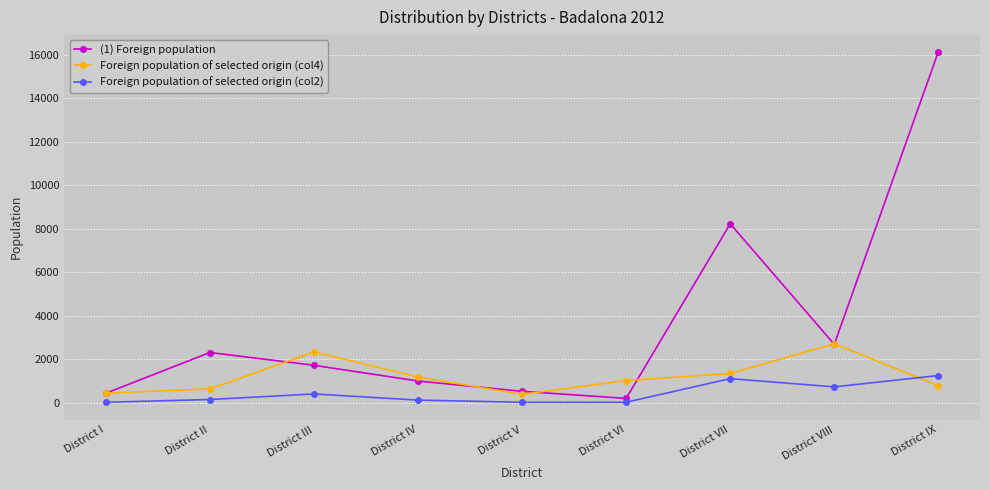

List the series in order of their peak value, highest first.

(1) Foreign population, Foreign population of selected origin (col4), Foreign population of selected origin (col2)